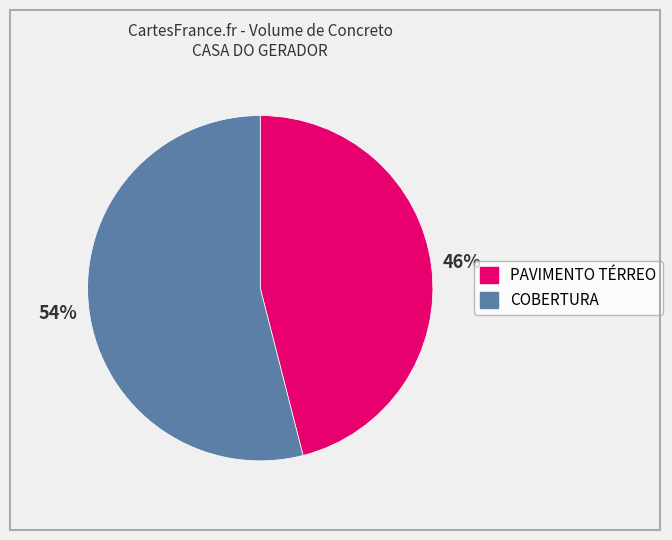

True or false: COBERTURA accounts for 64% of the total.

False